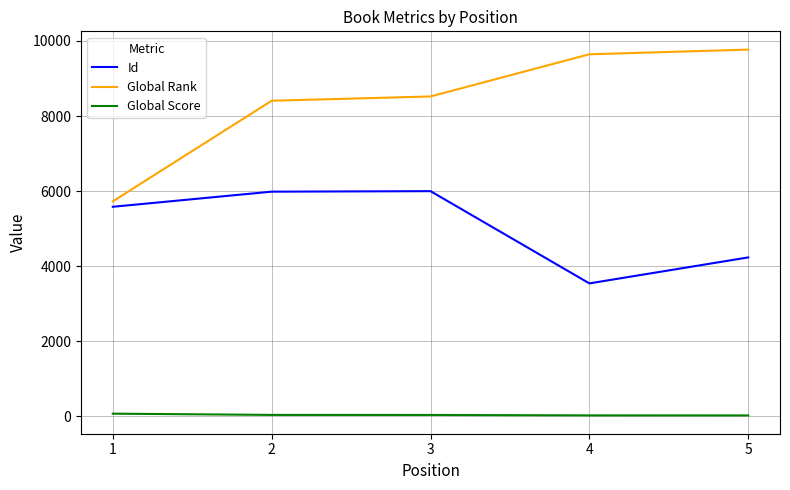

Is the value of Global Score at 2 greater than the value of Global Rank at 5?

No